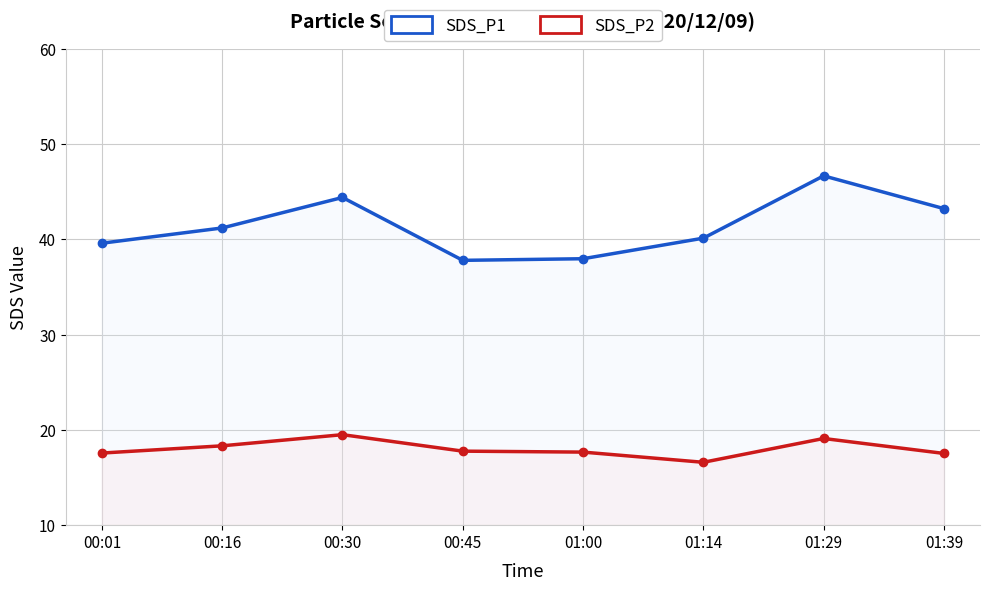

Which series changed the most between 00:16 and 01:00?

SDS_P1